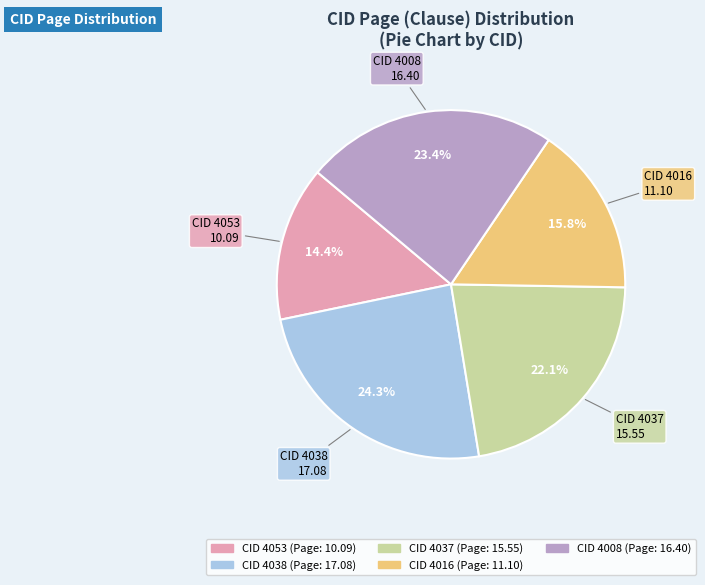

Is there a majority slice in this chart?

No